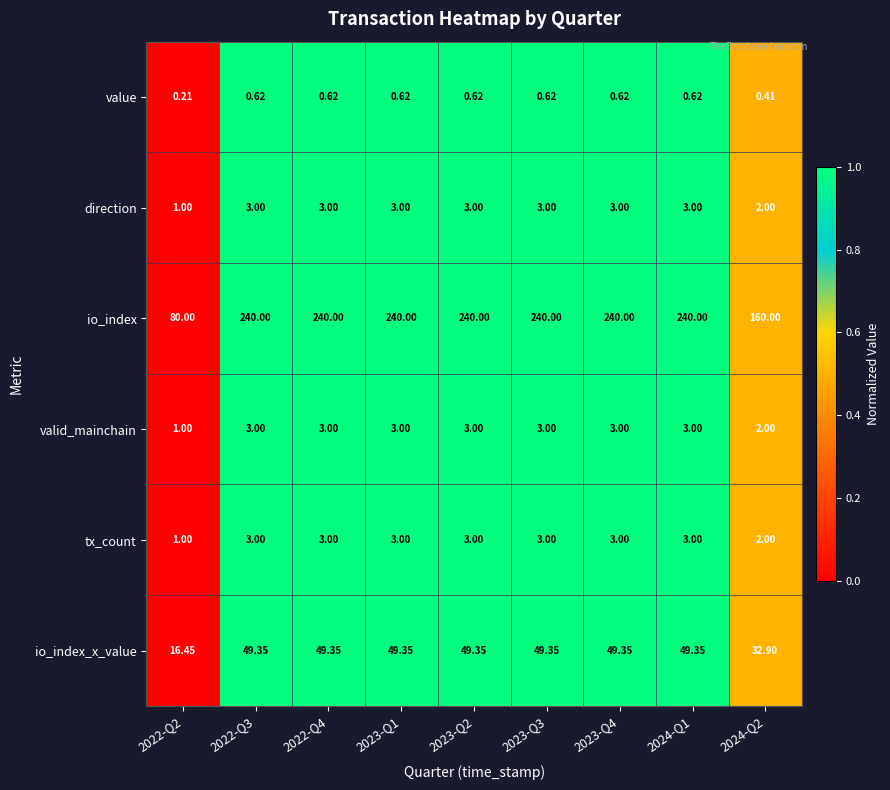

Is the value of valid_mainchain at 2023-Q1 greater than the value of io_index at 2022-Q3?

No